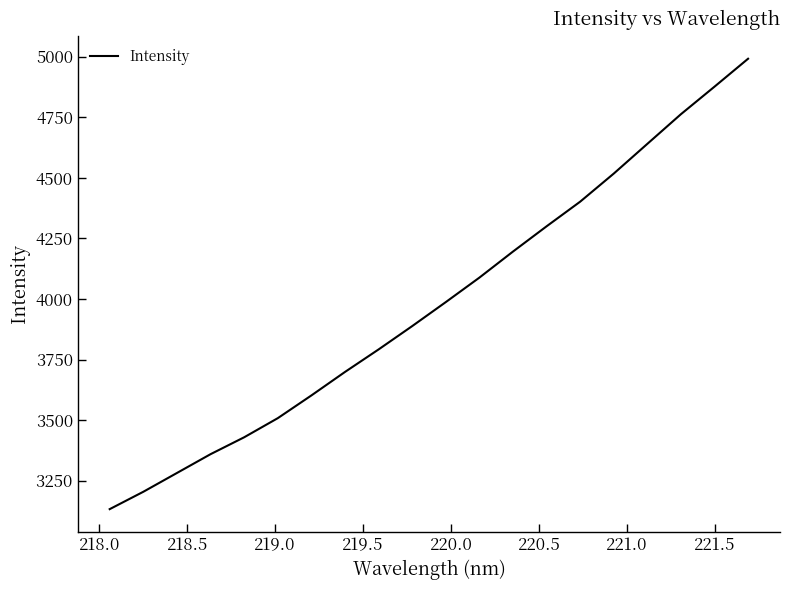

What is the sum of all values?

79659.3